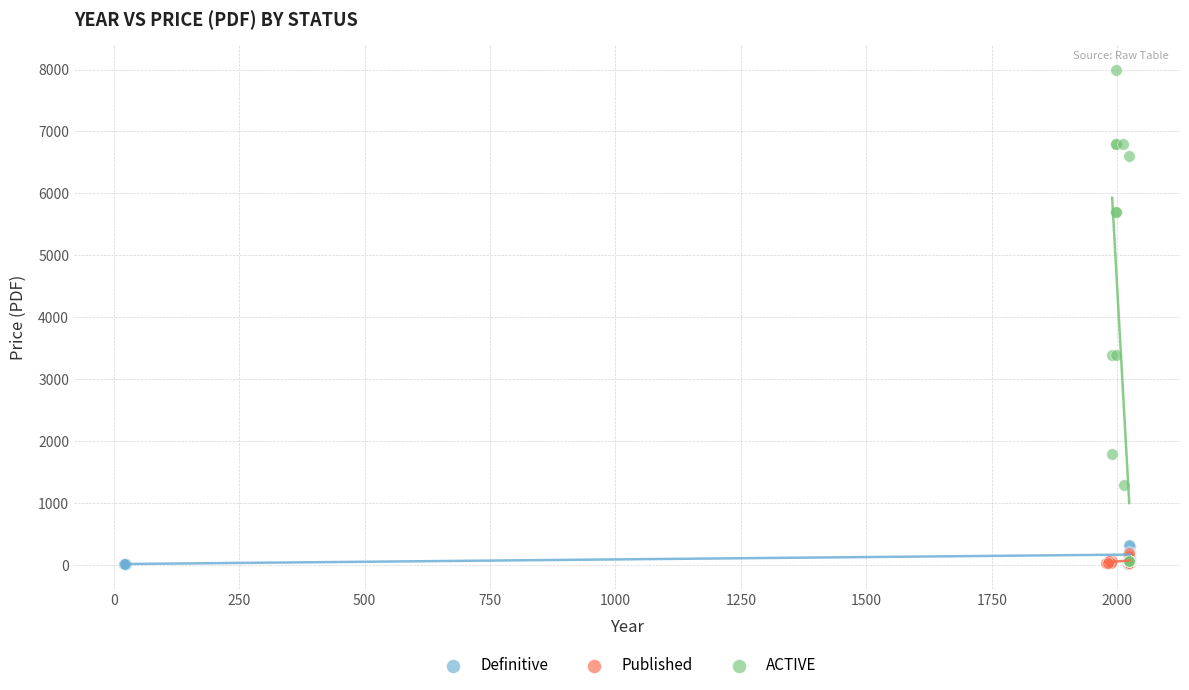

What are all the series names shown in the legend?

Definitive, Published, ACTIVE